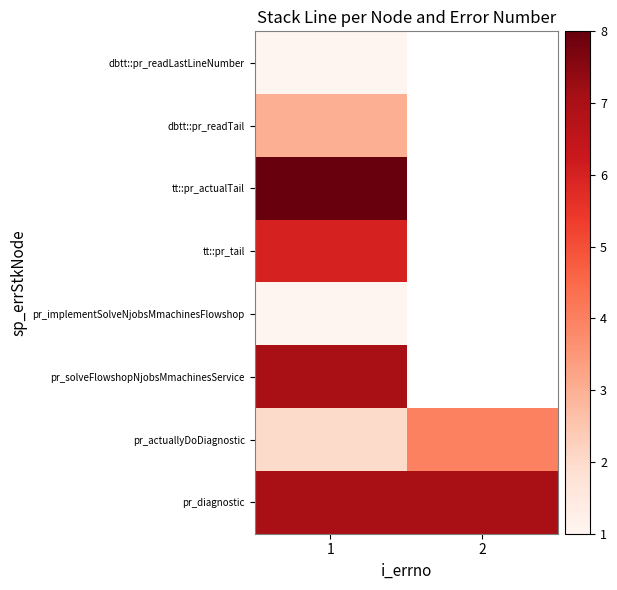

Is the value of tt::pr_actualTail at 2 greater than the value of dbtt::pr_readLastLineNumber at 2?

No